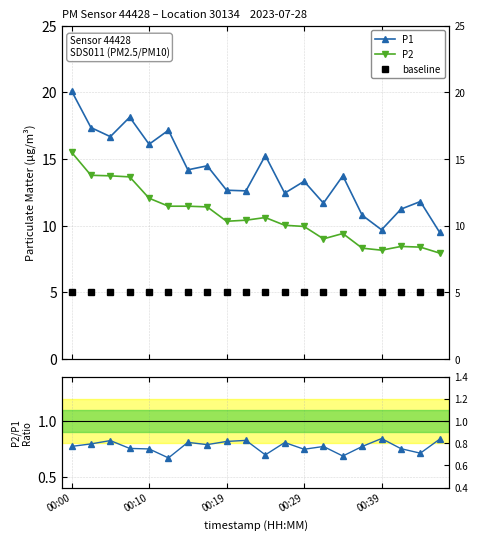

What is the difference between the highest and lowest values at 00:00?

19.3